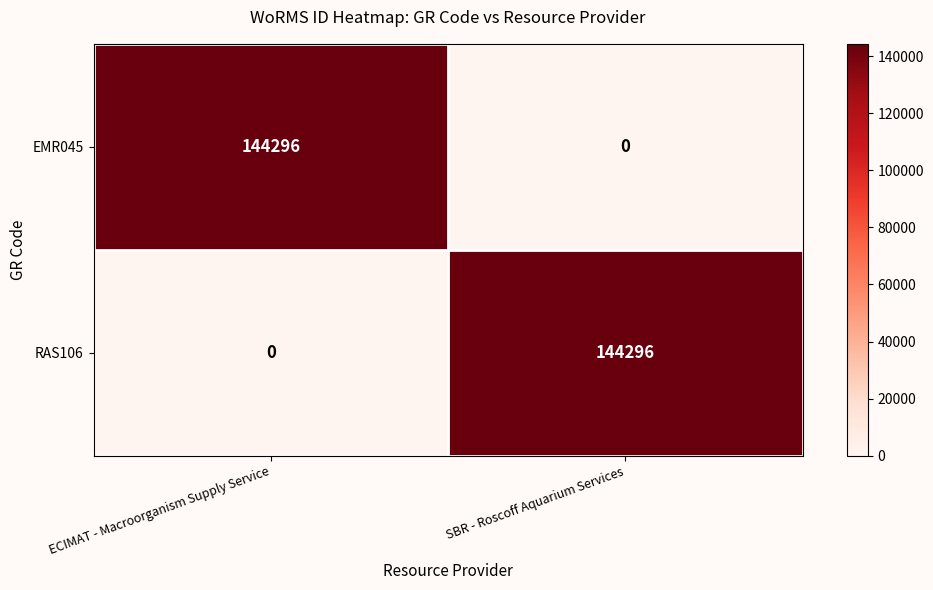

Reading left to right, transcribe all the data shown in this chart.

EMR045: ECIMAT - Macroorganism Supply Service=144296	SBR - Roscoff Aquarium Services=0
RAS106: ECIMAT - Macroorganism Supply Service=0	SBR - Roscoff Aquarium Services=144296